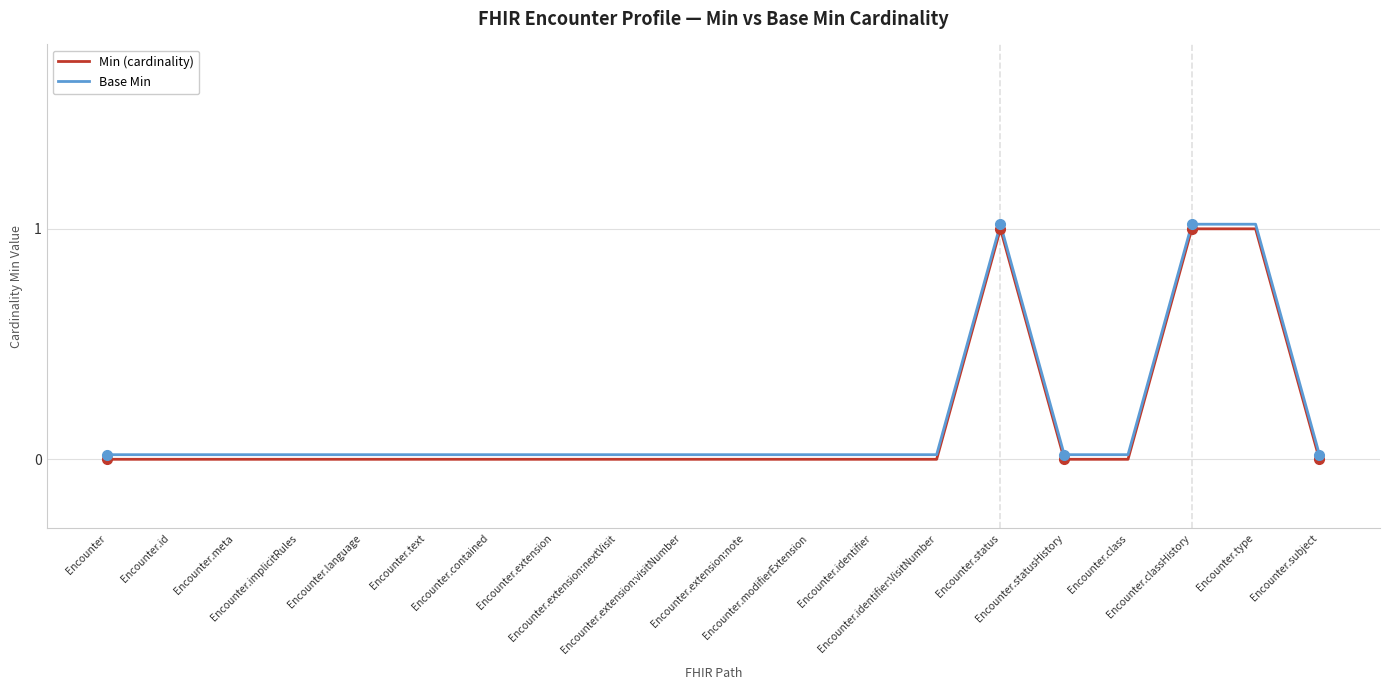

What is the label of the 12th point from the left?

Encounter.modifierExtension